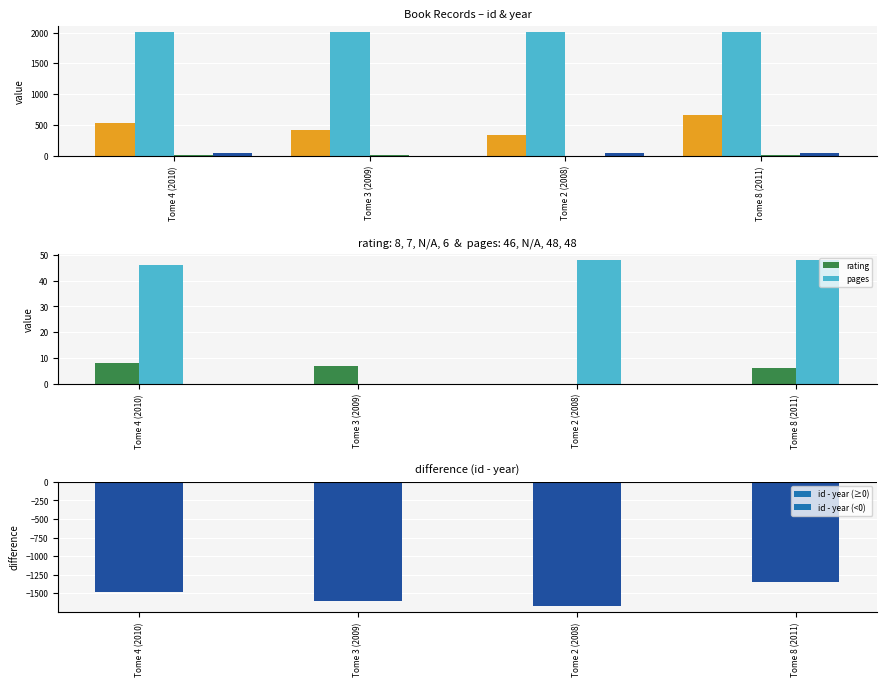

What is the maximum value for year?

2011